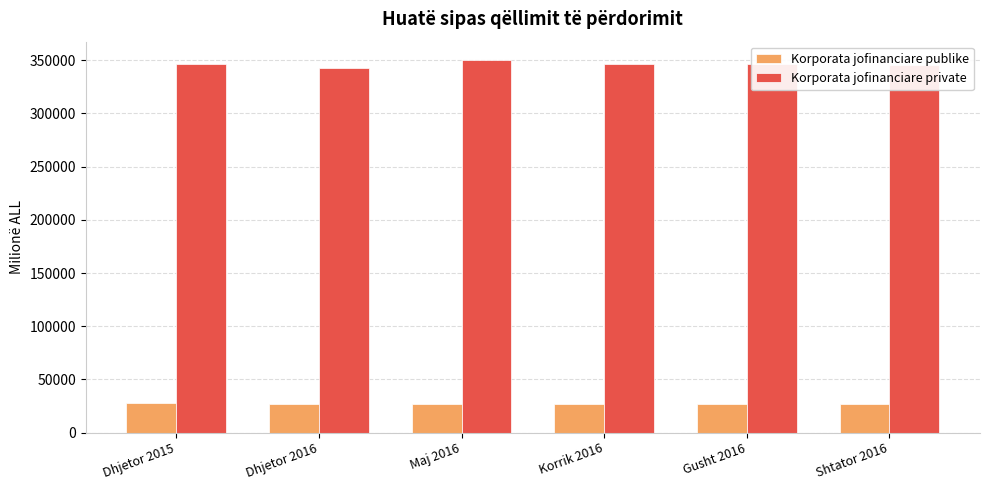

What is the total value across all series at Shtator 2016?

372395.5